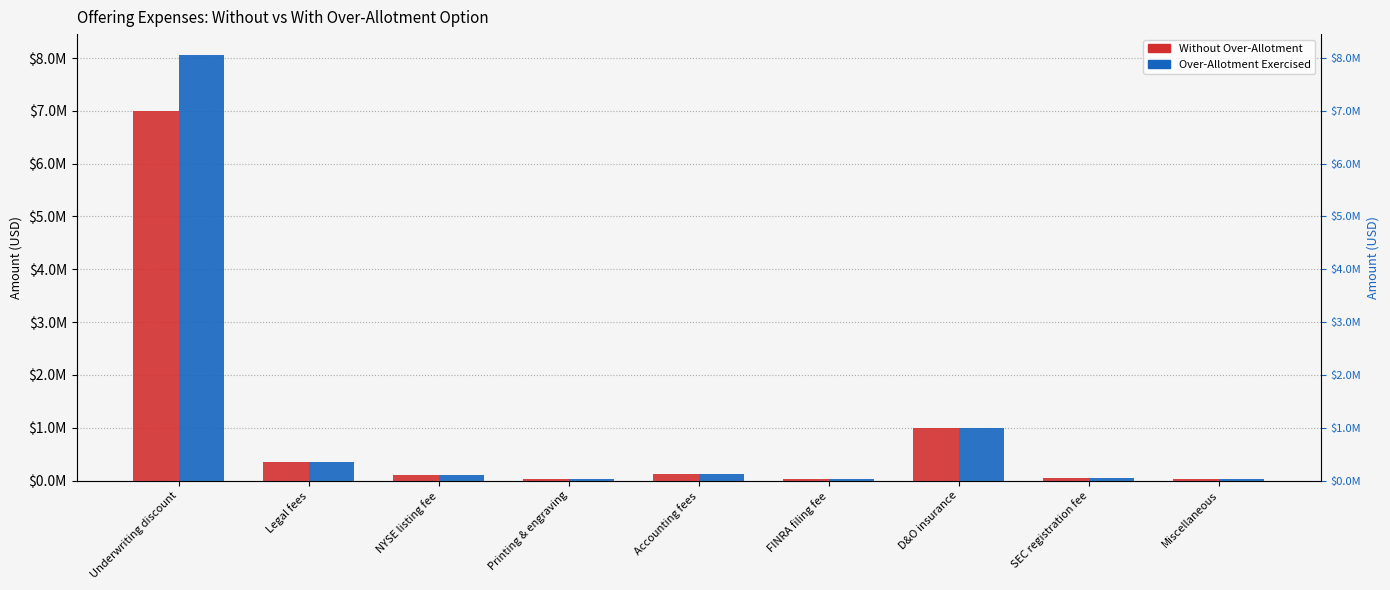

What is the difference between the second highest and second lowest values in the Without Over-Allotment series?

975000